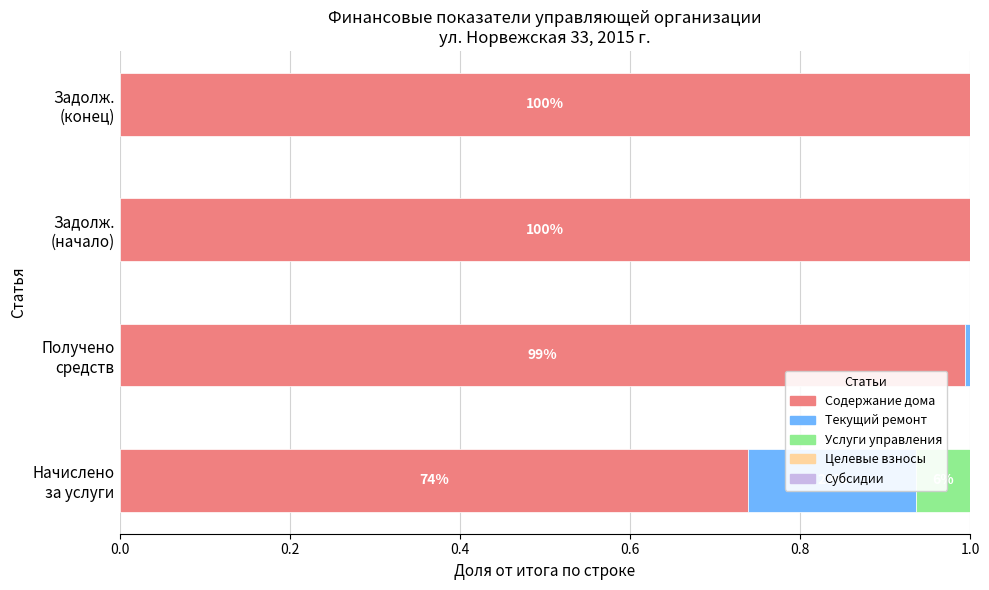

What is the average value of the Содержание дома series?

0.9